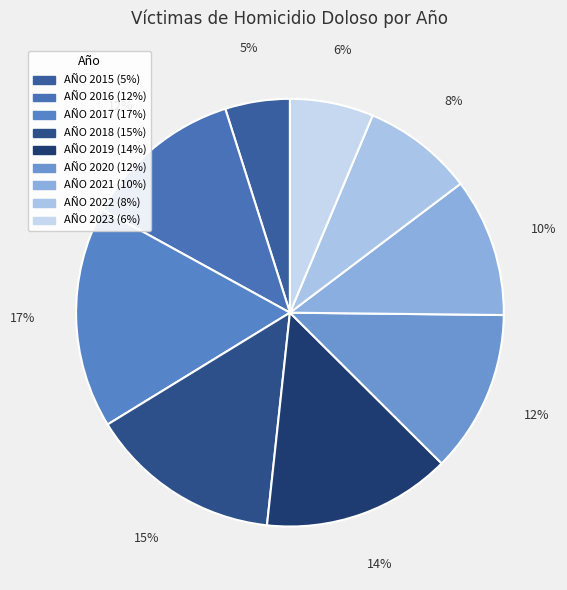

Combined, what portion of the pie is AÑO 2016 and AÑO 2018?

26.6%